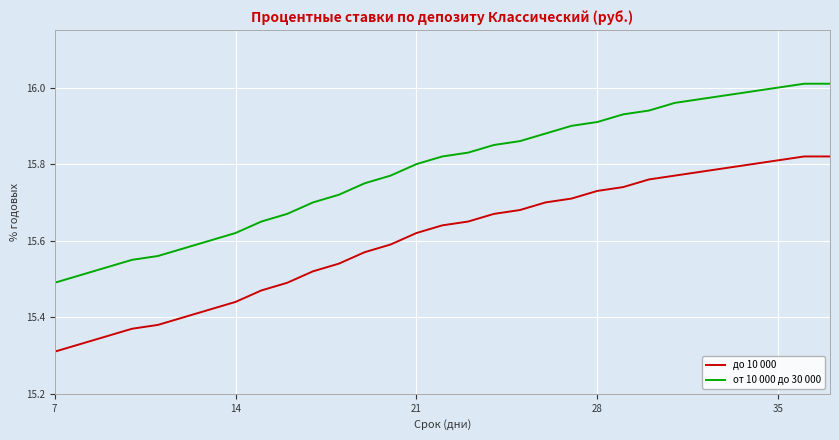

Which series has the largest range (max minus min)?

от 10 000 до 30 000